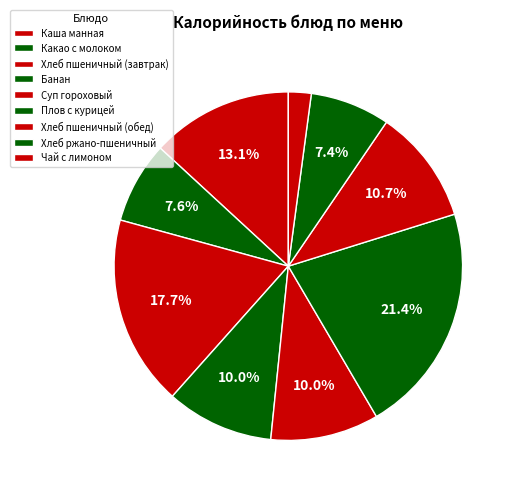

The Хлеб пшеничный (завтрак) slice represents 18% of the pie. True or false?

True